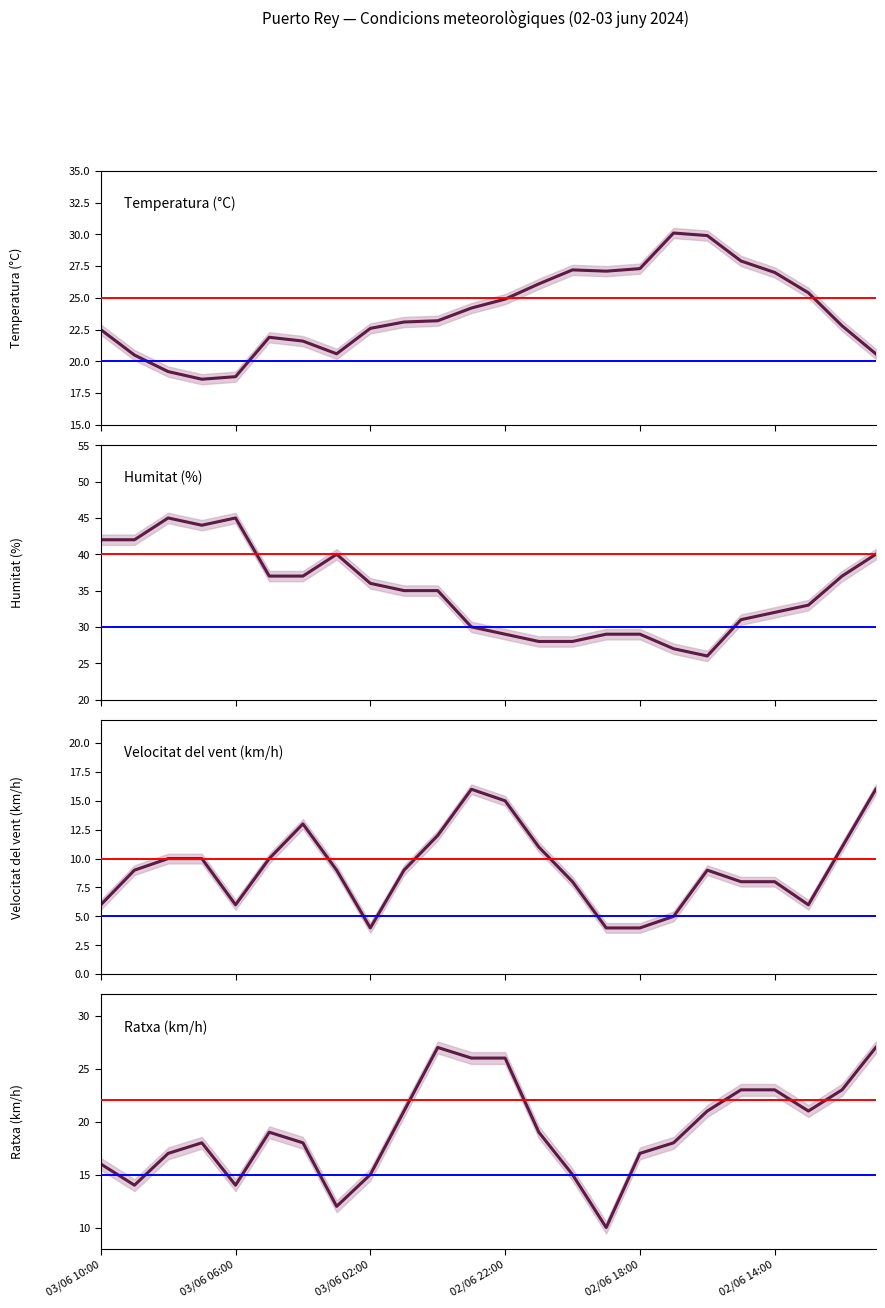

How many values in the Ratxa (km/h) series are below 19?

12